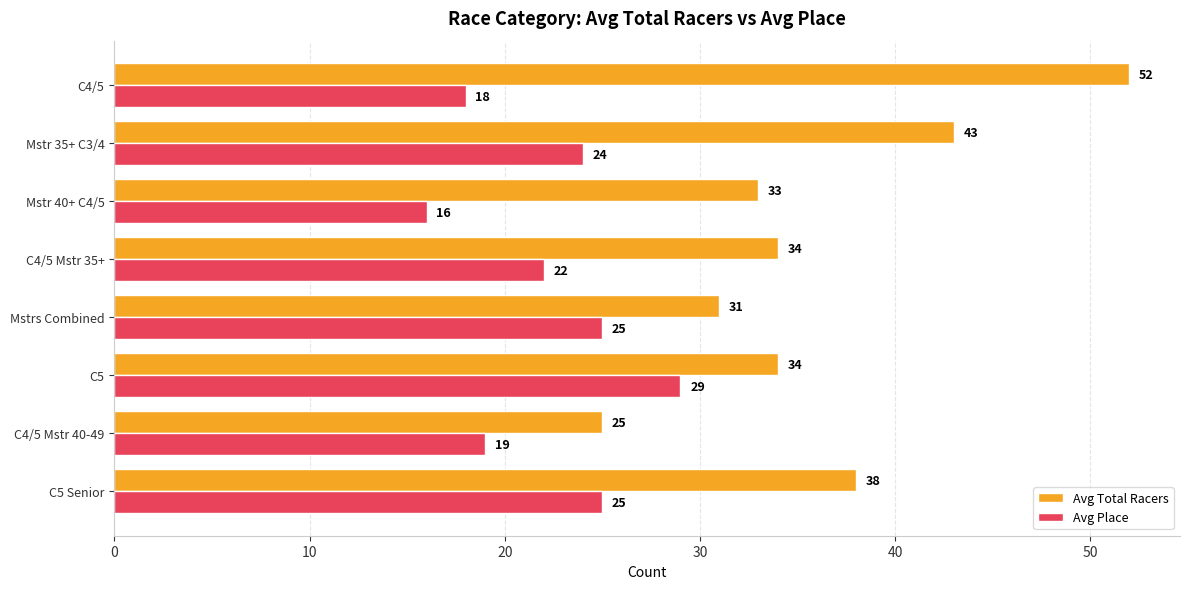

At which label is Avg Place closest to 22?

C4/5 Mstr 35+